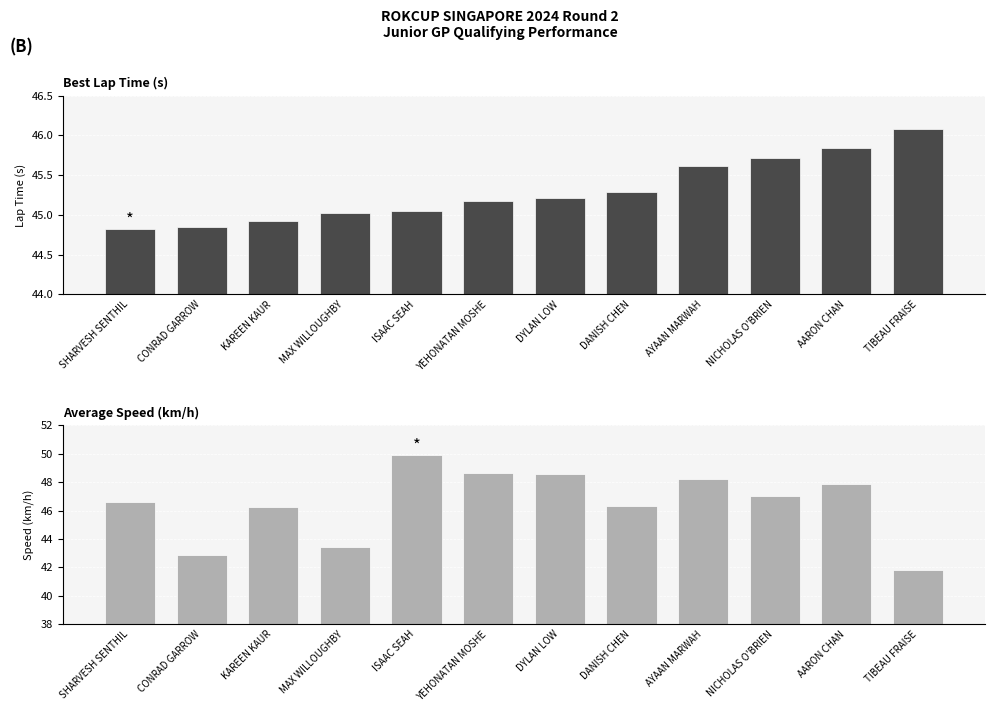

What is the difference between the highest and lowest values at NICHOLAS O'BRIEN?

1.3